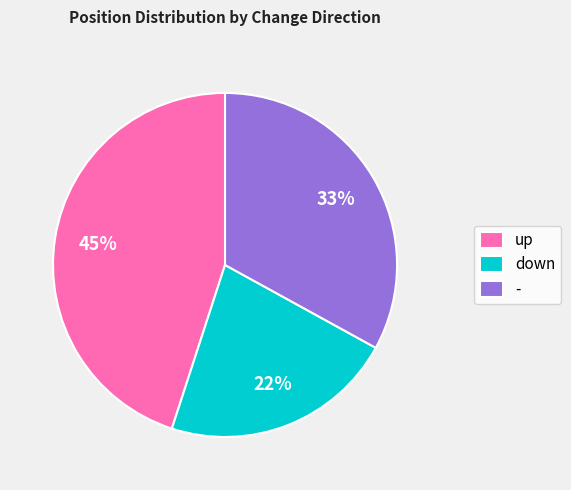

Which has a higher value, - or up?

up